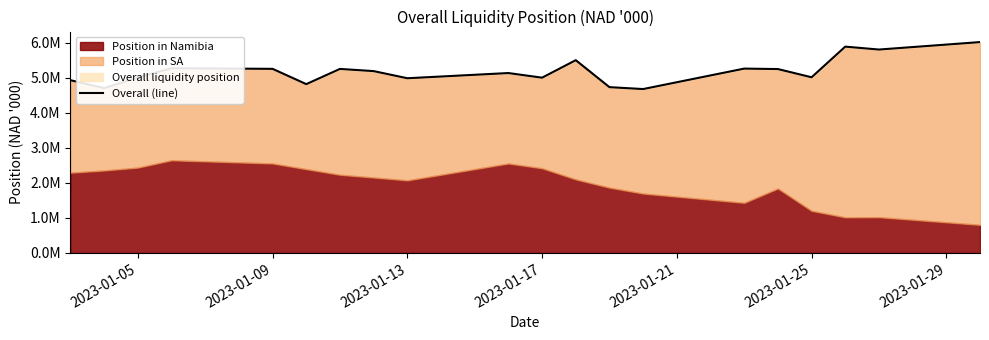

Reading right to left, what are all the values shown in this chart?

6012860.3	5800204.2	5883500.8	5009215.2	5243815.9	5256729.6	4673439.1	4727565.3	5497219.7	4997807.8	5129817.9	4981796.6	5185231.2	5247791.5	4813783.5	5249864.0	5266902.3	5002484.8	4700785.7	4925886.1